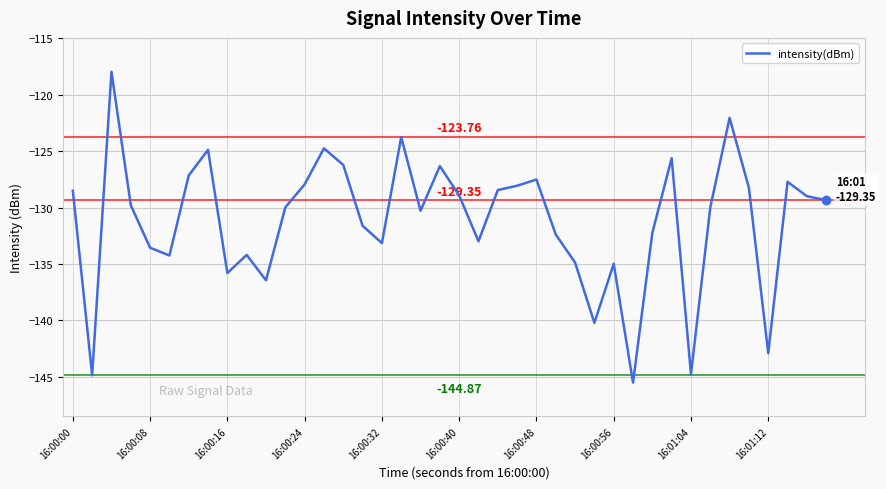

What is the difference between the maximum and minimum values?

27.5